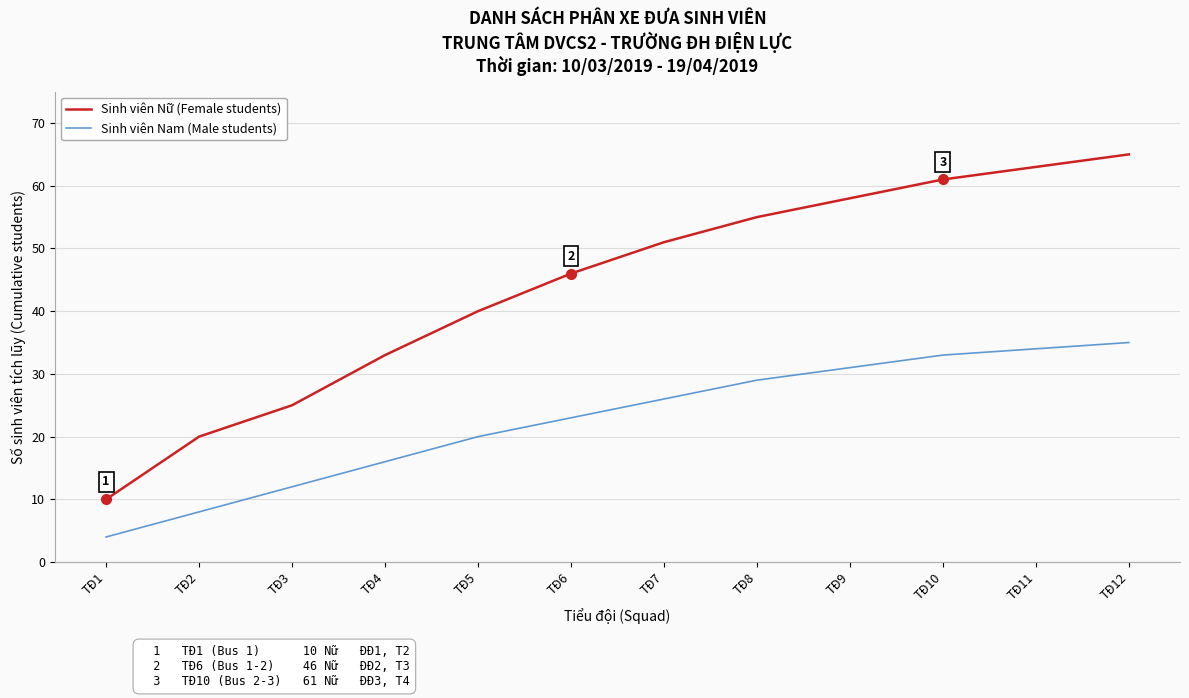

How many values in the Sinh viên Nữ (Female students) series are below 51?

6